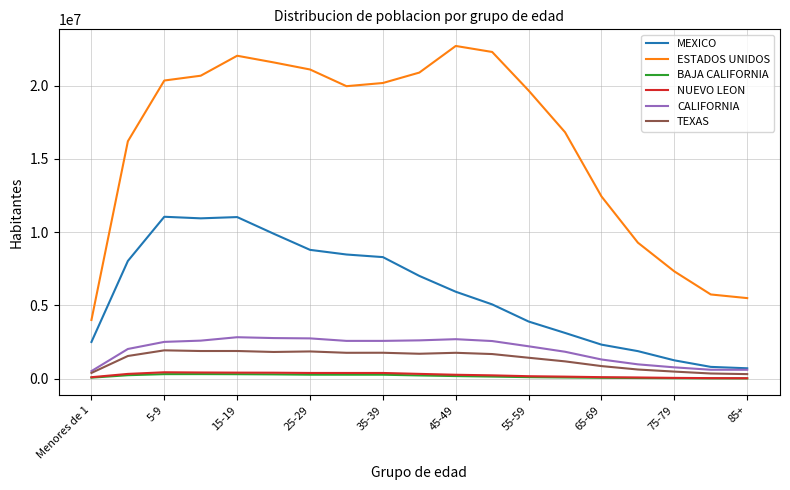

True or false: BAJA CALIFORNIA and ESTADOS UNIDOS intersect in this chart.

False